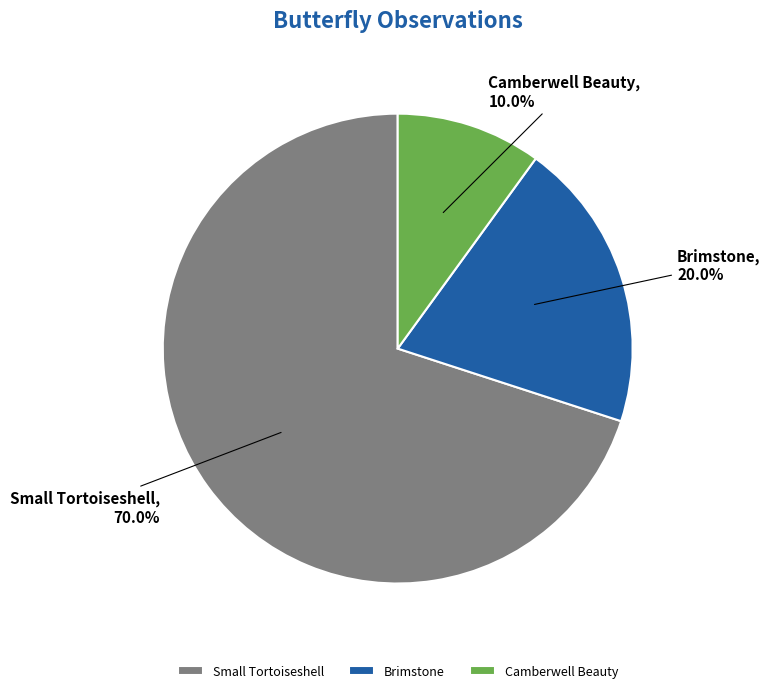

Does Small Tortoiseshell represent more than half of the total?

Yes